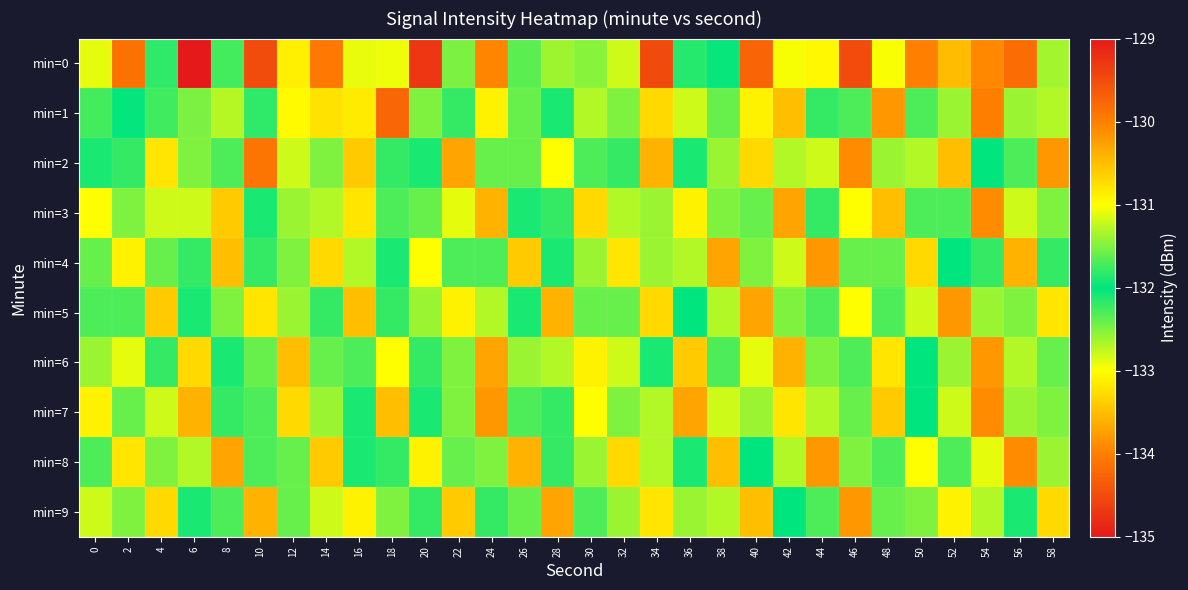

Which series has the largest range (max minus min)?

min=0